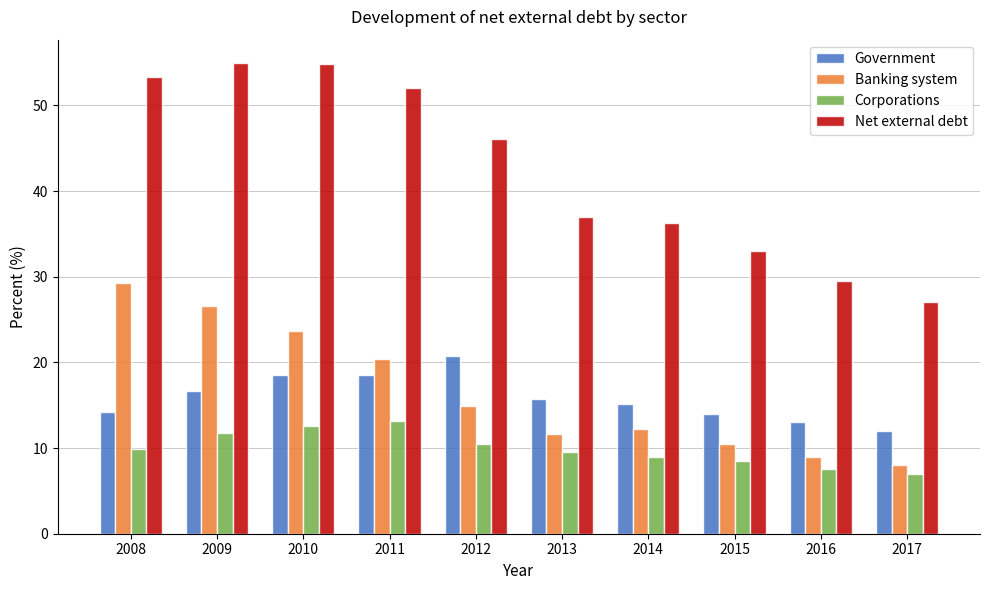

Rank the series at 2014 from highest to lowest value.

Net external debt, Government, Banking system, Corporations